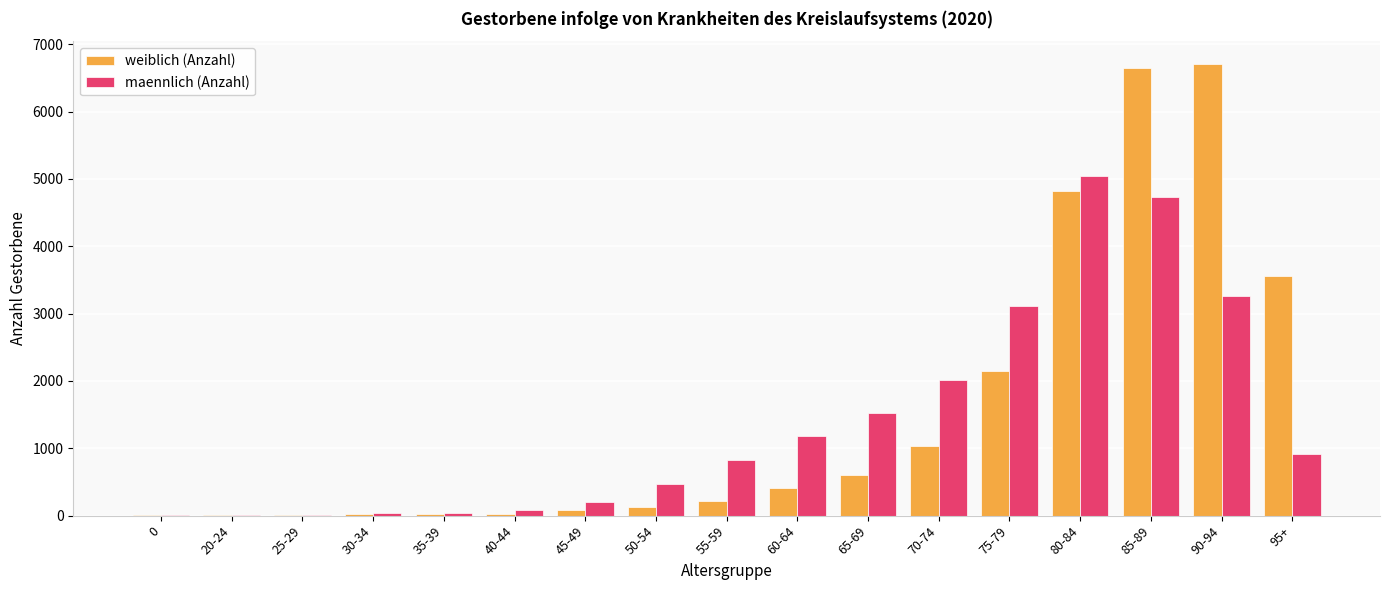

What is the greatest value displayed?

6710